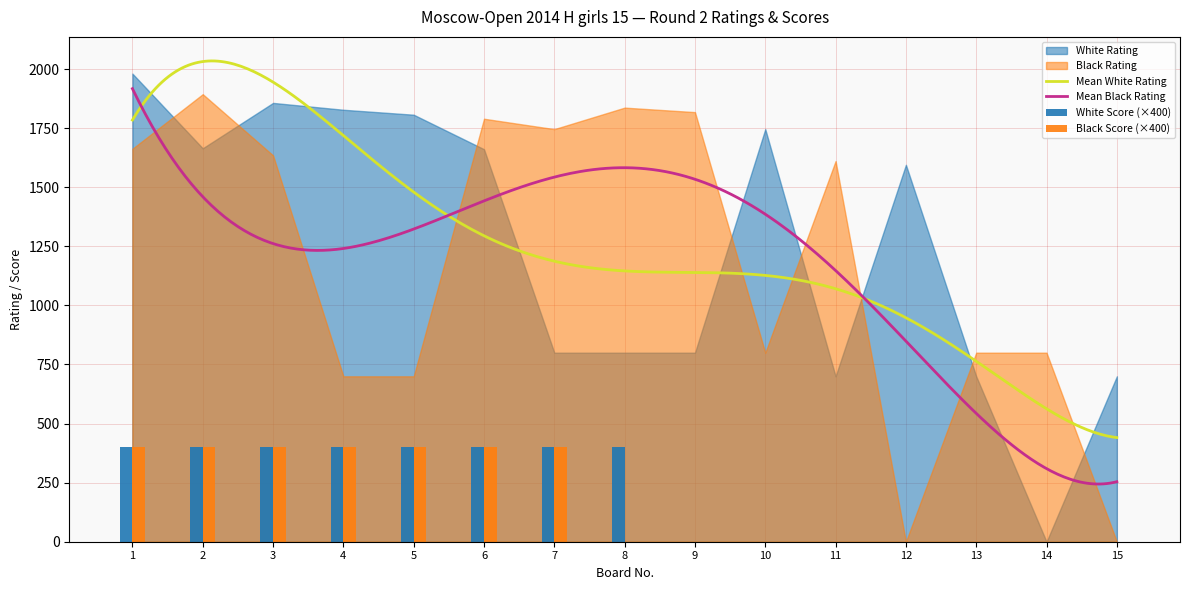

Reading right to left, extract all data points from this chart.

White Score: 0	0	0	0	0	0	0	400	400	400	400	400	400	400	400
Black Score: 0	0	0	0	0	0	0	0	400	400	400	400	400	400	400